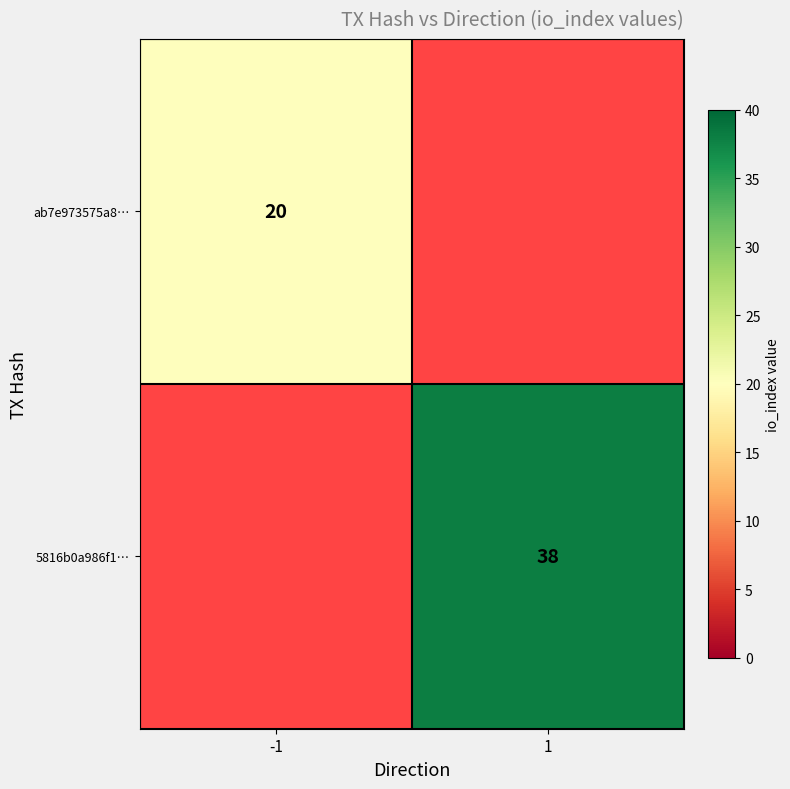

True or false: ab7e973575a8… has a value of 20 at -1.

True